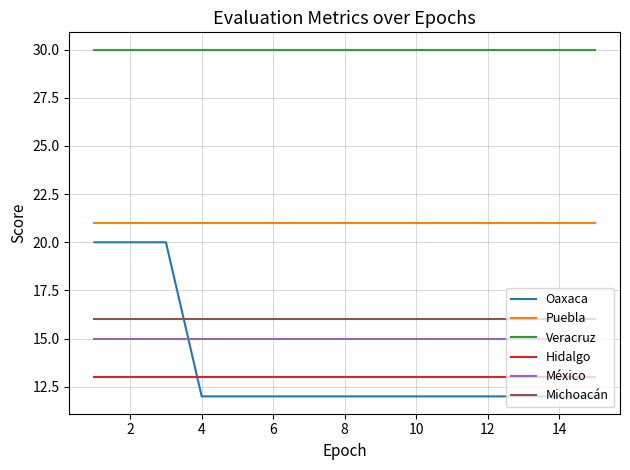

Reading left to right, extract all data points from this chart.

Oaxaca: 20	20	20	12	12	12	12	12	12	12	12	12	12	12	12
Puebla: 21	21	21	21	21	21	21	21	21	21	21	21	21	21	21
Veracruz: 30	30	30	30	30	30	30	30	30	30	30	30	30	30	30
Hidalgo: 13	13	13	13	13	13	13	13	13	13	13	13	13	13	13
México: 15	15	15	15	15	15	15	15	15	15	15	15	15	15	15
Michoacán: 16	16	16	16	16	16	16	16	16	16	16	16	16	16	16